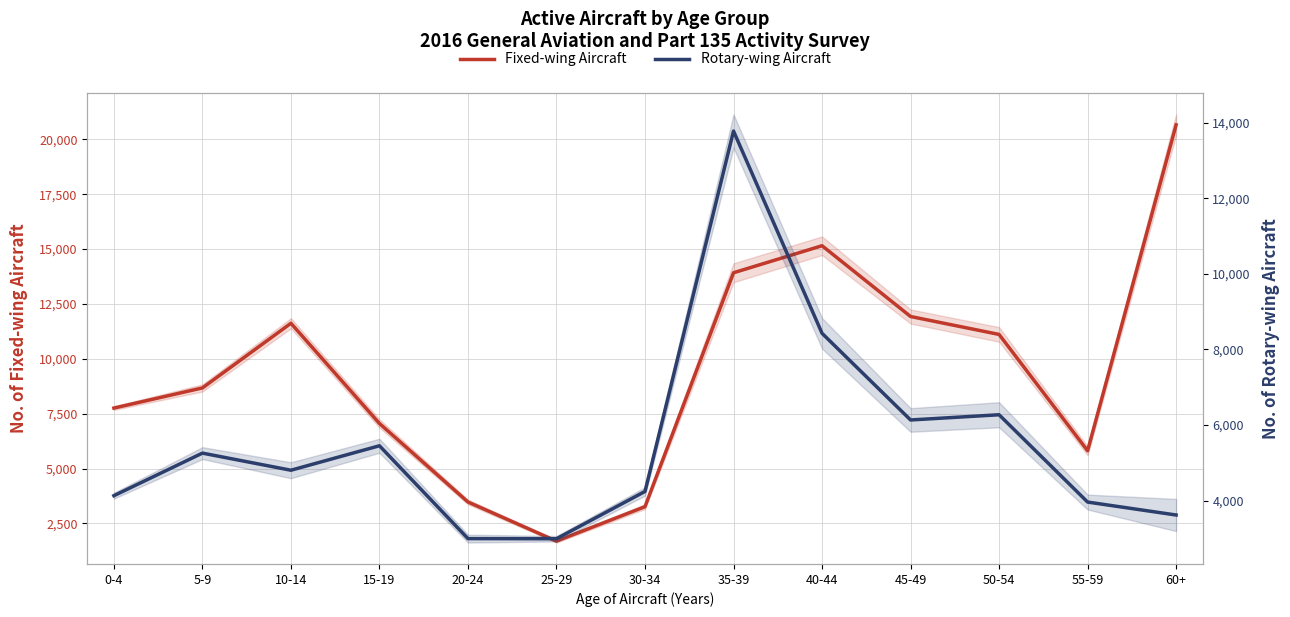

List the labels in order of Fixed-wing Aircraft value, largest first.

60+, 40-44, 35-39, 45-49, 10-14, 50-54, 5-9, 0-4, 15-19, 55-59, 20-24, 30-34, 25-29